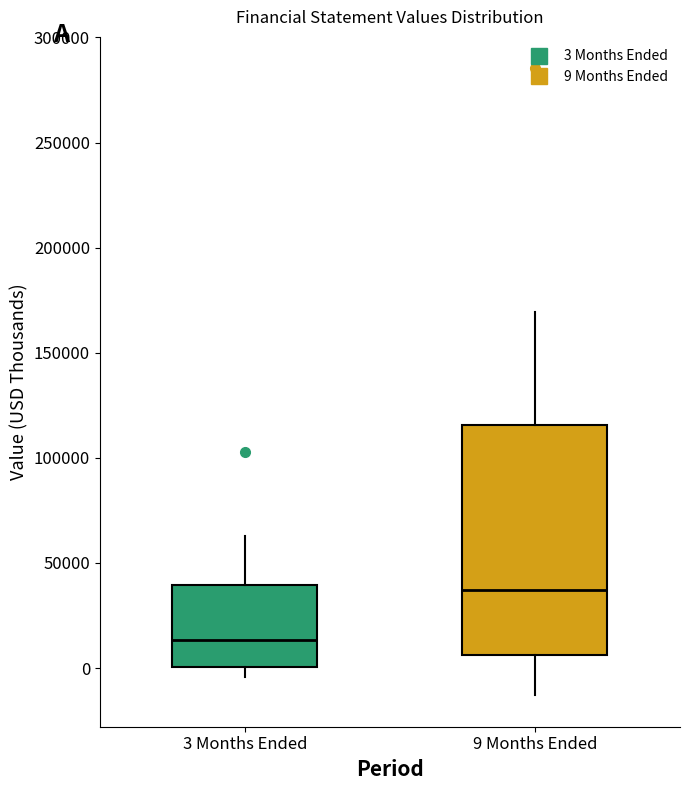

Reading left to right, read every box against the y-axis: the position of its median line, the range the box covers, and the ends of its whiskers. The values are not printed on the chart, so give them approximately, as read against the axis.

3 Months Ended: median 15000, box 0 to 40000, whiskers -5000 to 65000
9 Months Ended: median 35000, box 5000 to 115000, whiskers -15000 to 170000